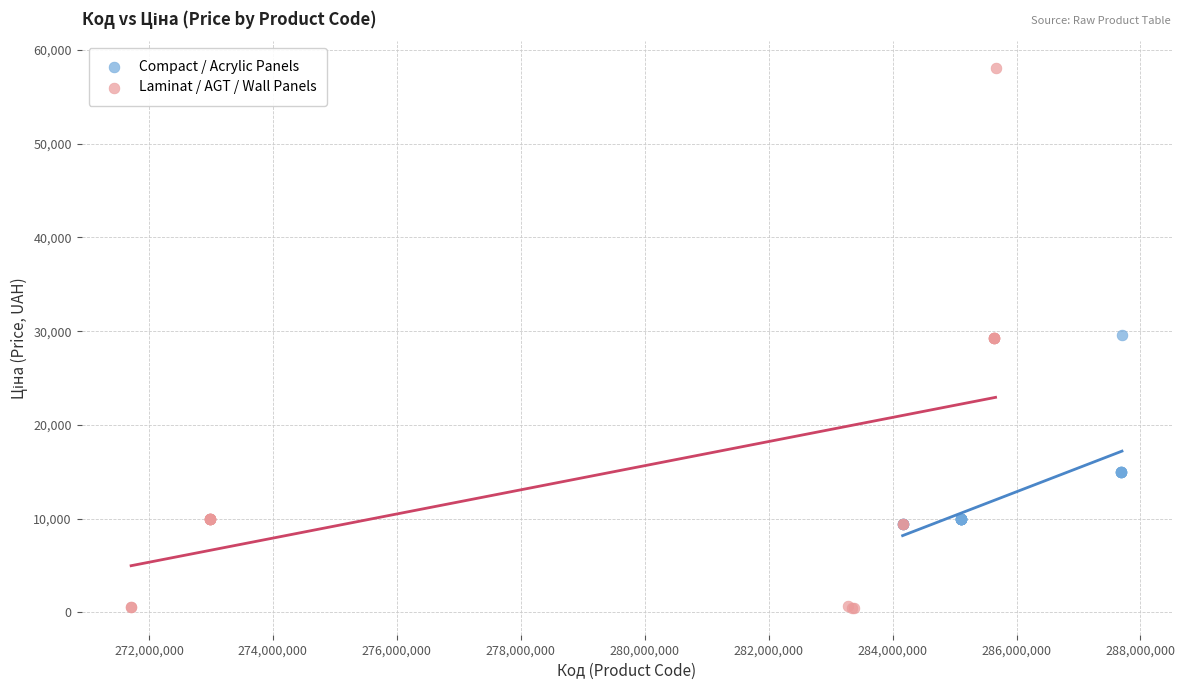

Which series has the widest spread of Y values?

Laminat / AGT / Wall Panels